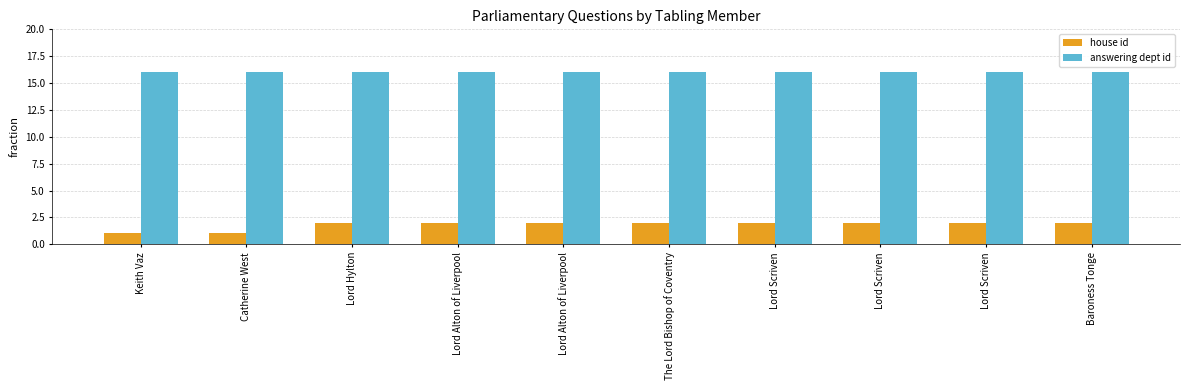

Which label corresponds to the smallest value in the chart?

Keith Vaz